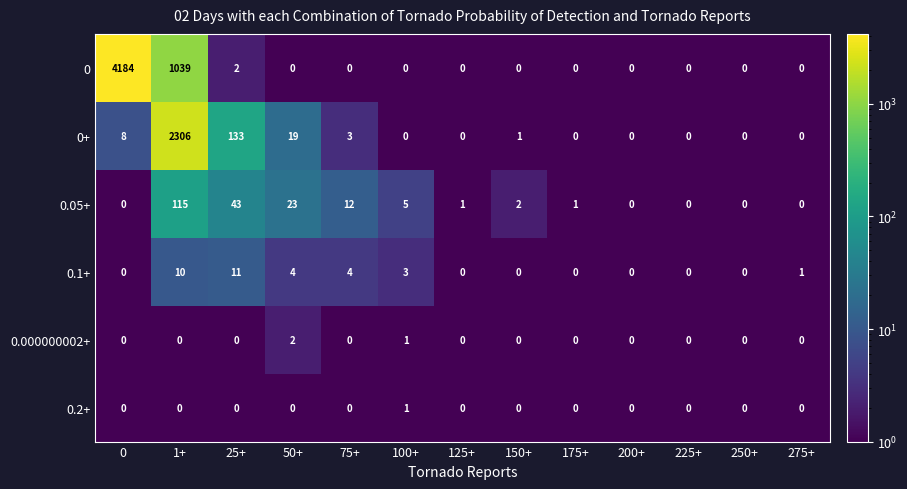

List the series in order of their peak value, highest first.

0, 0+, 0.05+, 0.1+, 0.000000002+, 0.2+